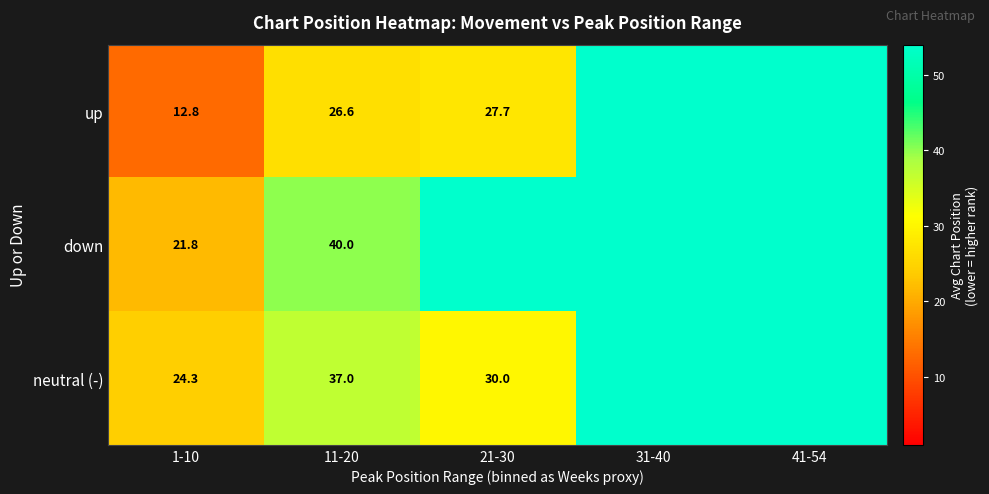

What is the total value across all series at 31-40?

180.0